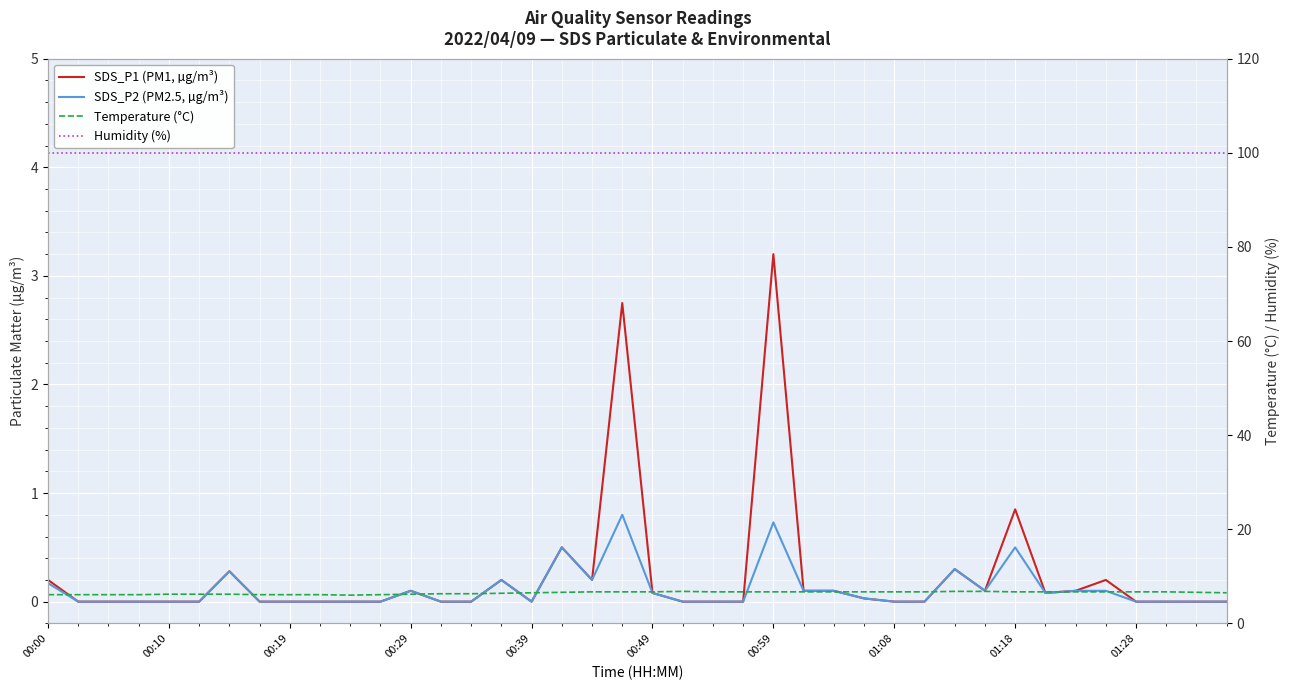

True or false: SDS_P2 (PM2.5, µg/m³) and Humidity (%) intersect in this chart.

False